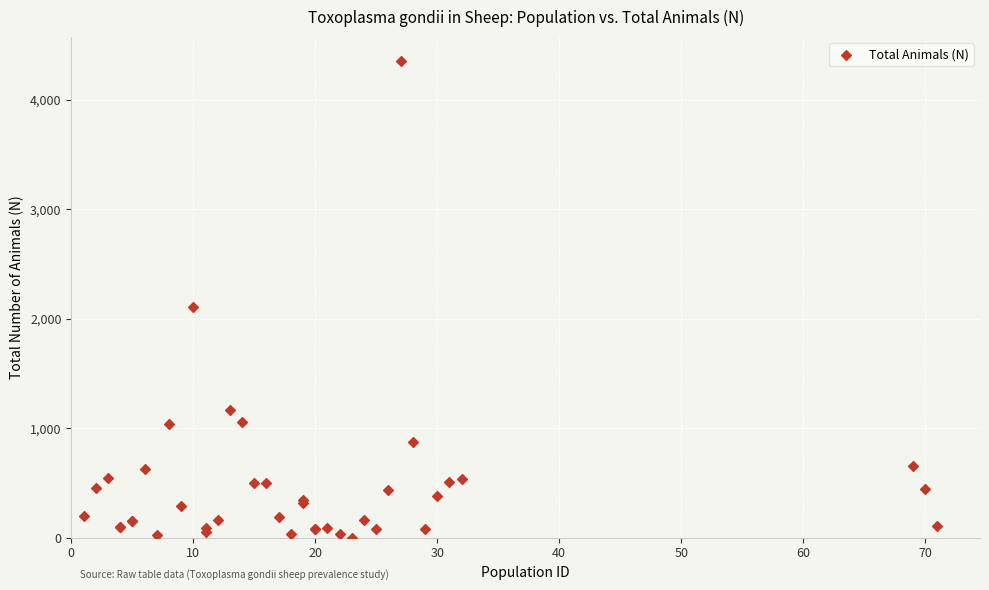

What Y value in the scatter plot is closest to 2177?

2104